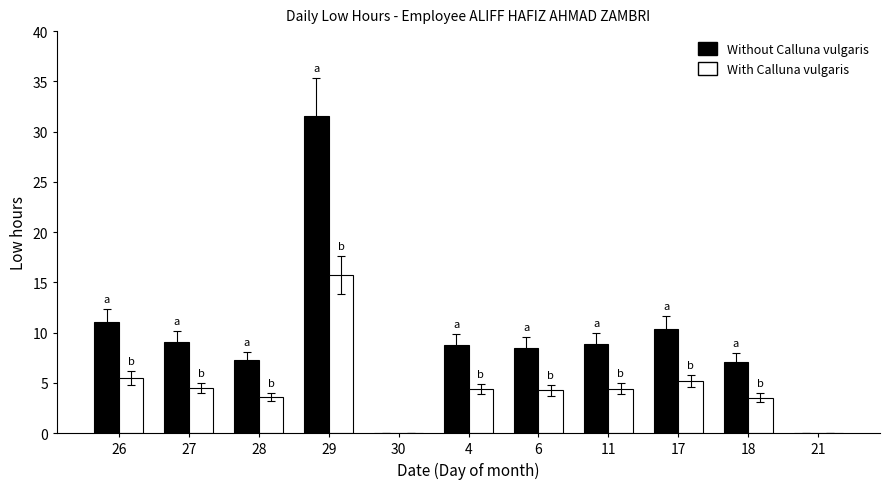

The value of Without Calluna vulgaris at 30 is 0.0. True or false?

True